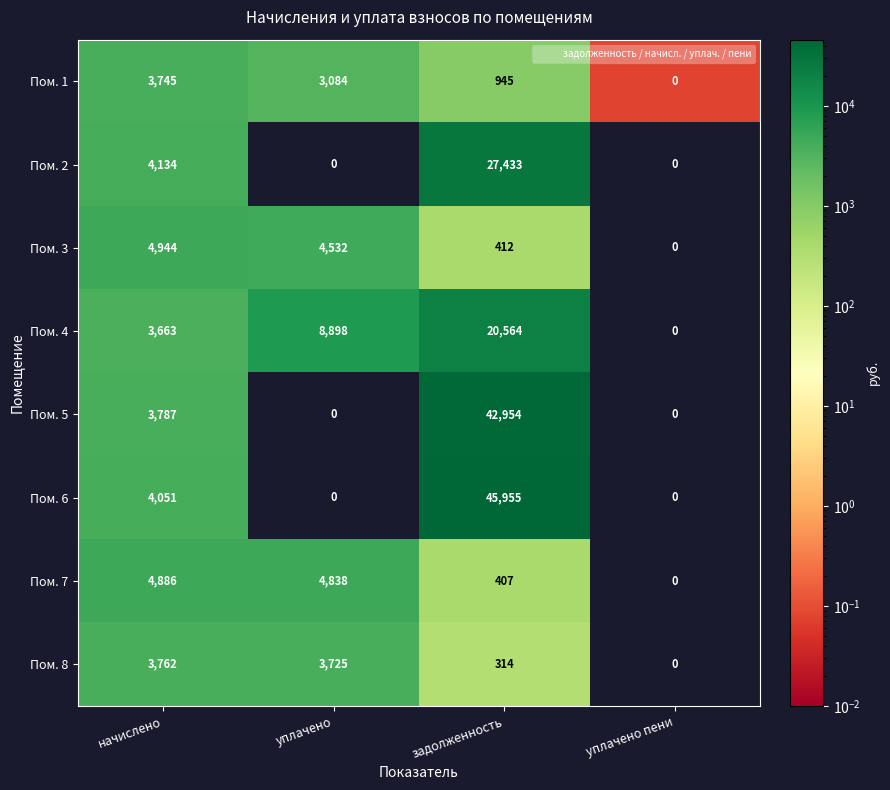

What is the difference between the second highest and second lowest values in the Пом. 4 series?

5235